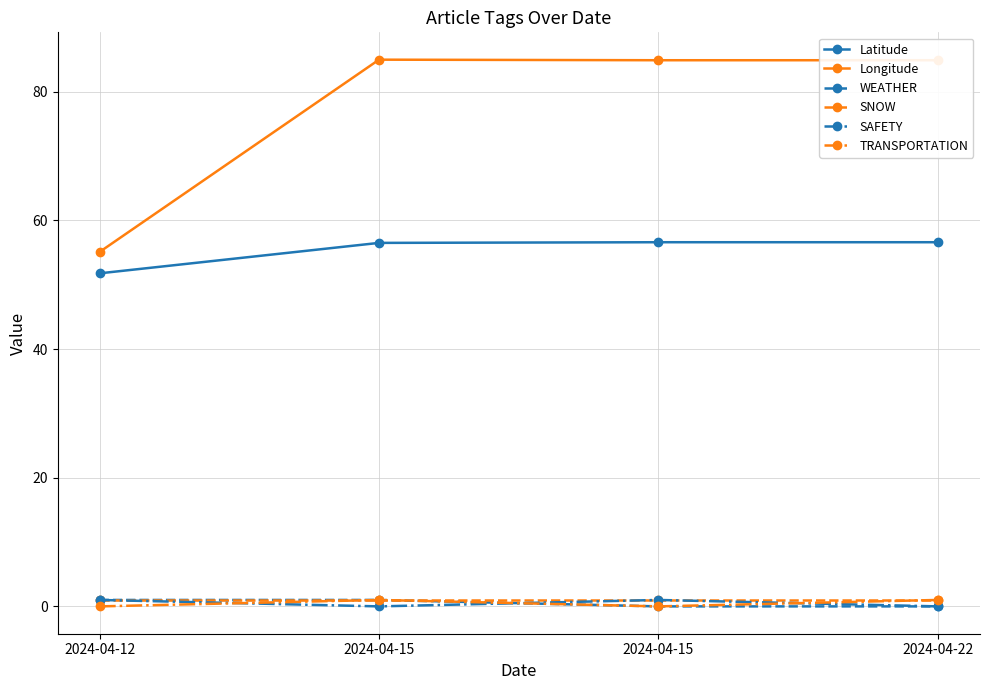

How many lines are shown in the chart?

6